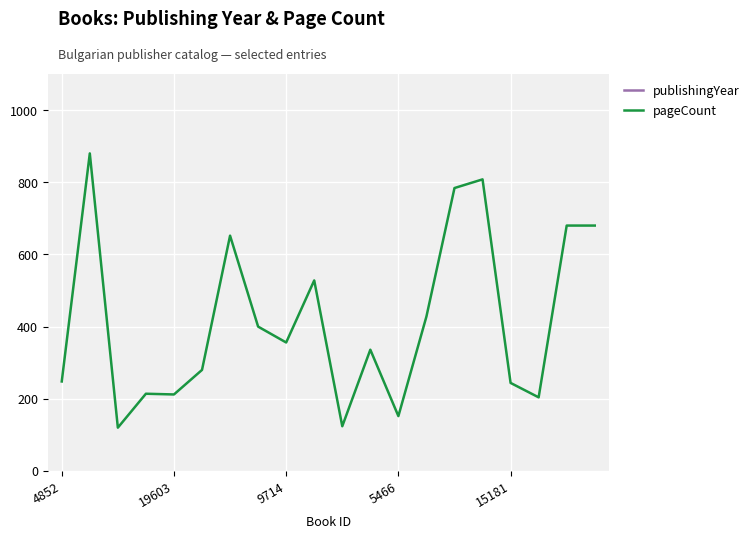

Is it true that pageCount equals 248 at 4852?

True